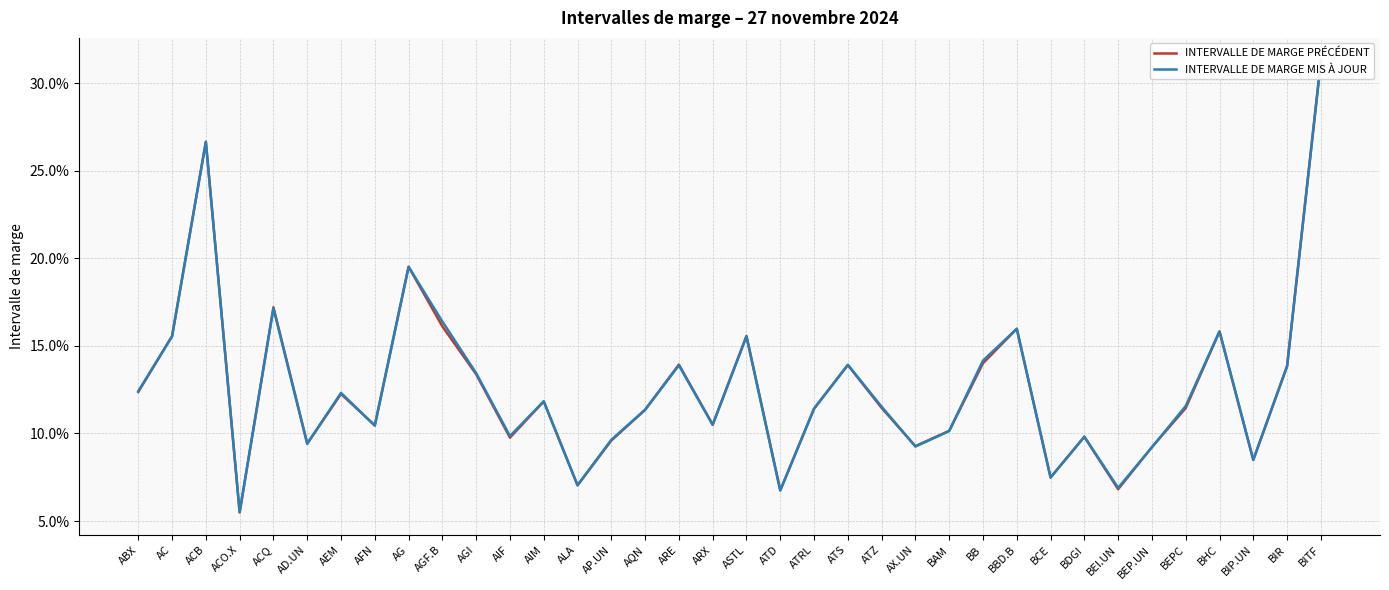

What is the label of the 24th point from the left?

AX.UN